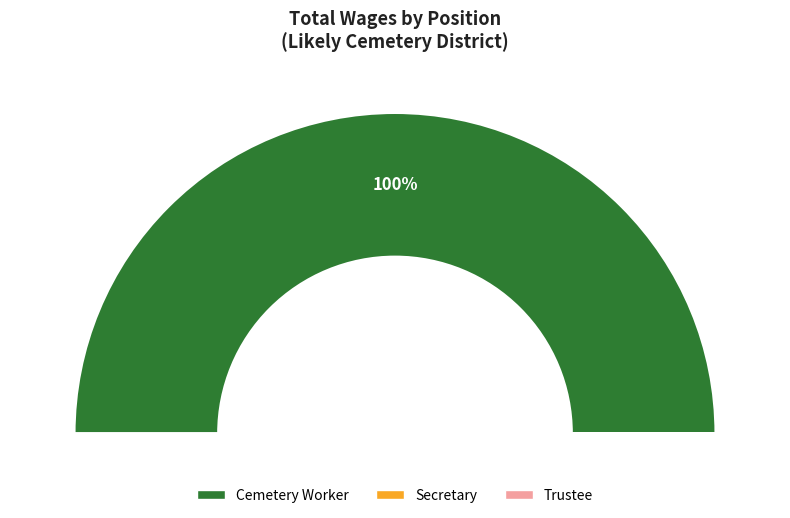

Do Trustee and Secretary together represent more than half of the pie?

No